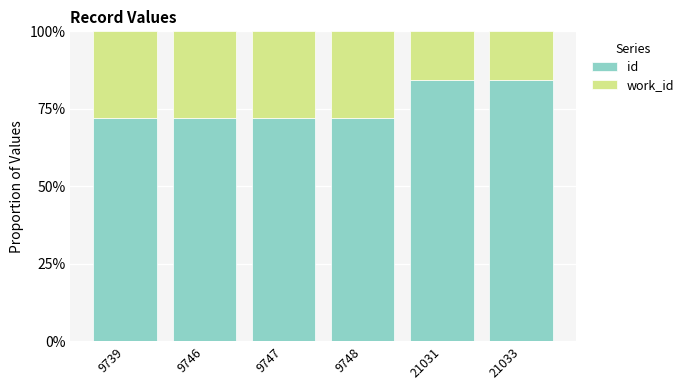

What is the total value across all series at 9739?

100.0